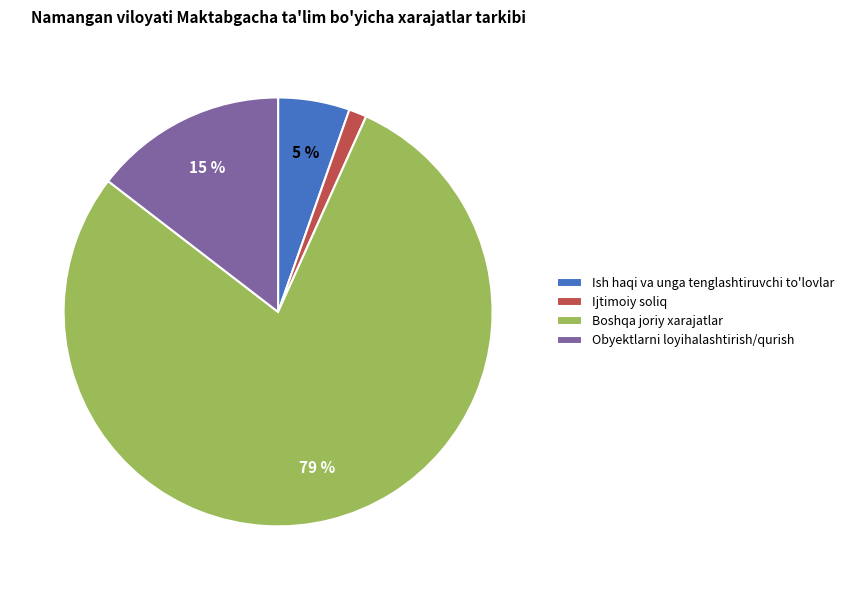

To the nearest percent, what portion does Ish haqi va unga tenglashtiruvchi to'lovlar represent?

5%